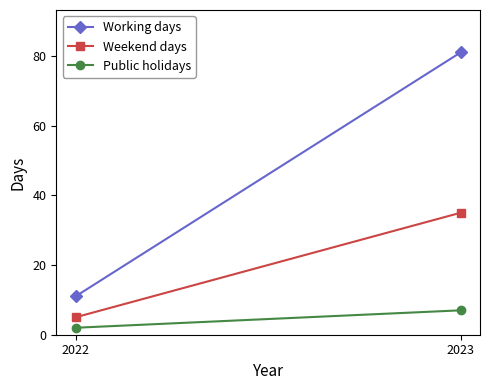

True or false: Weekend days has a value of 5 at 2022.

True